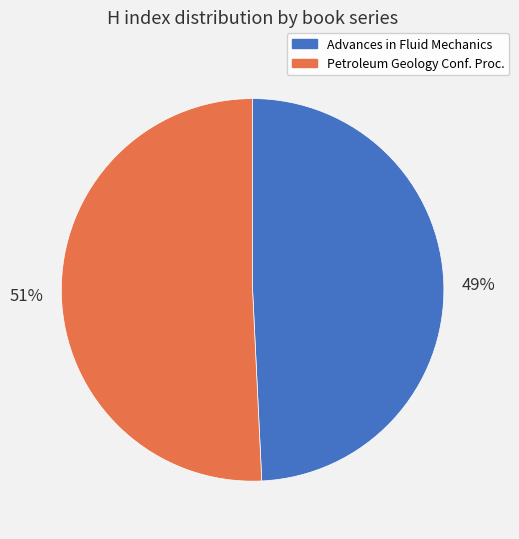

To the nearest percent, what is the difference between the largest and smallest slice percentages?

2%